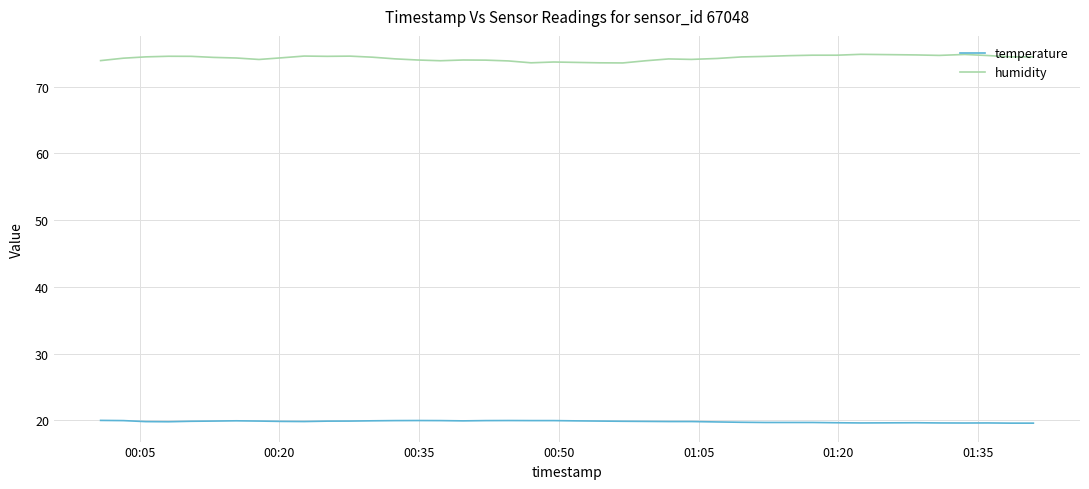

Which series has the largest range (max minus min)?

humidity